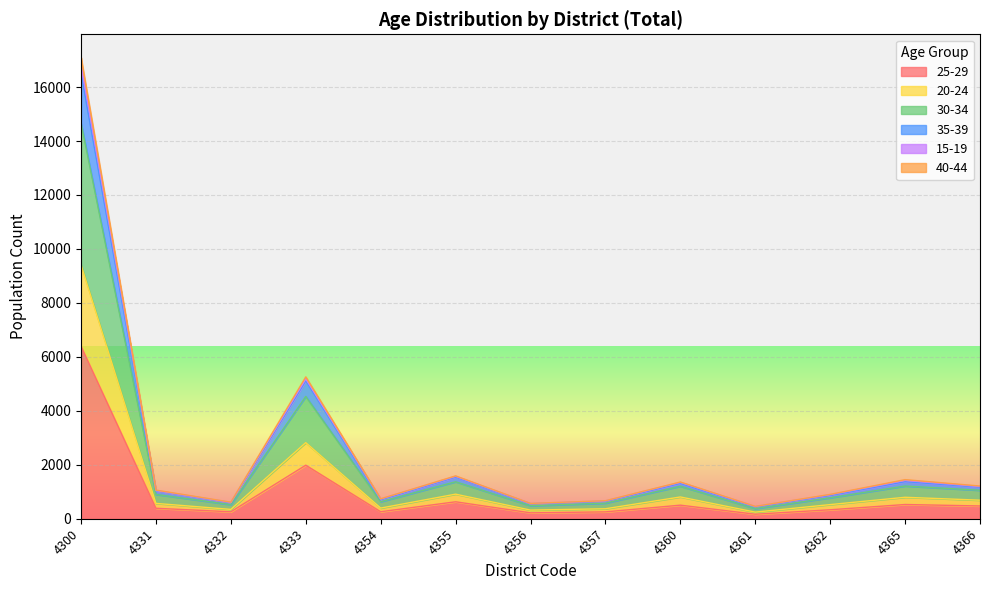

Is it true that 35-39 equals 1226 at 4362?

False